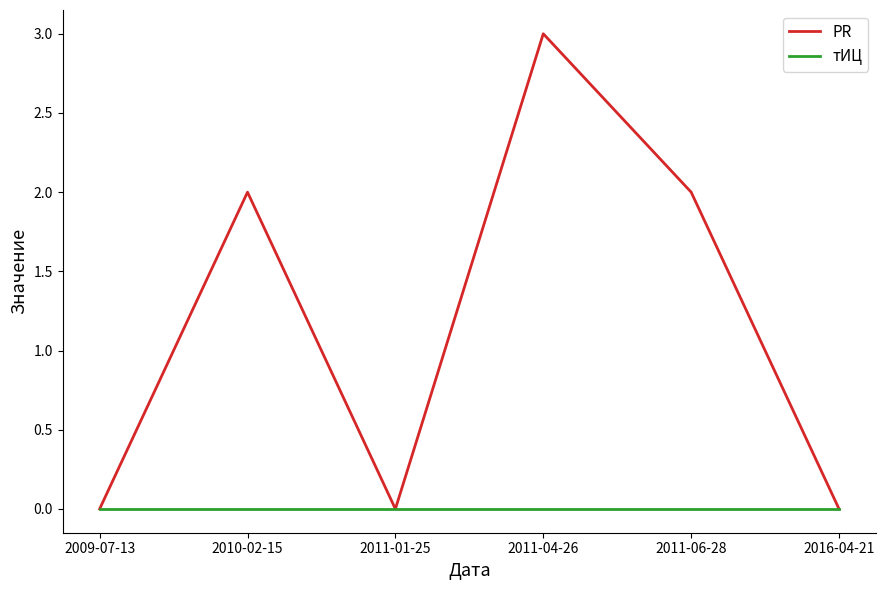

What are all the series names shown in the legend?

PR, тИЦ